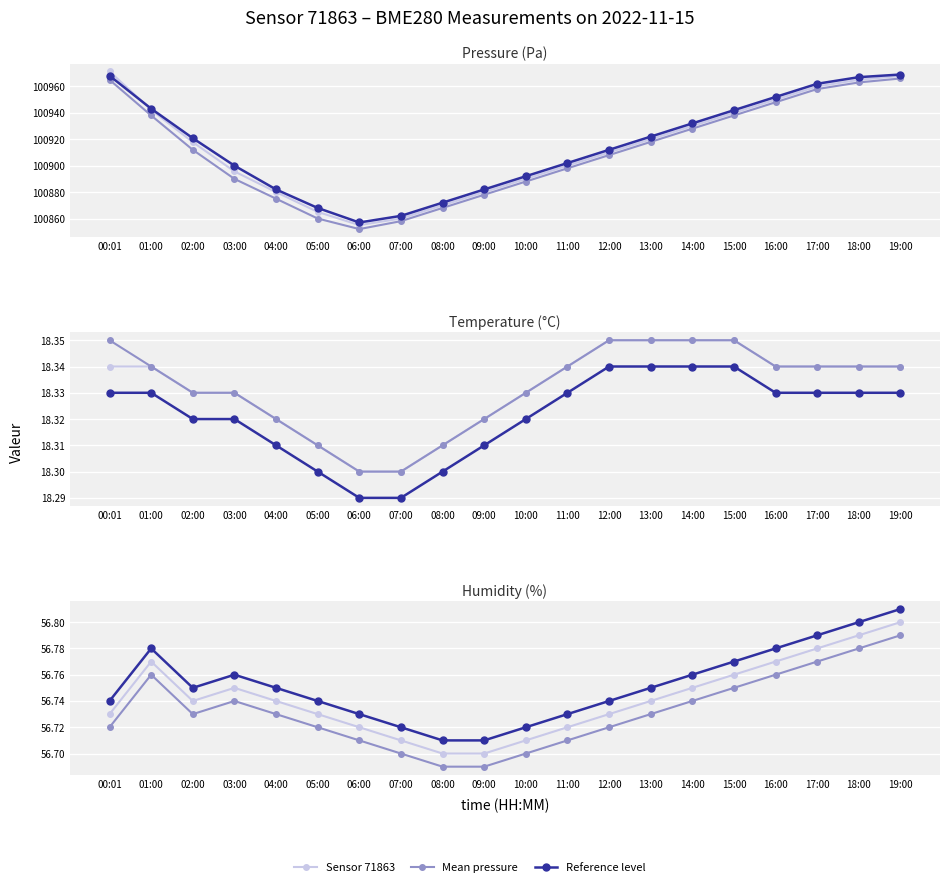

How many lines are shown in the chart?

5